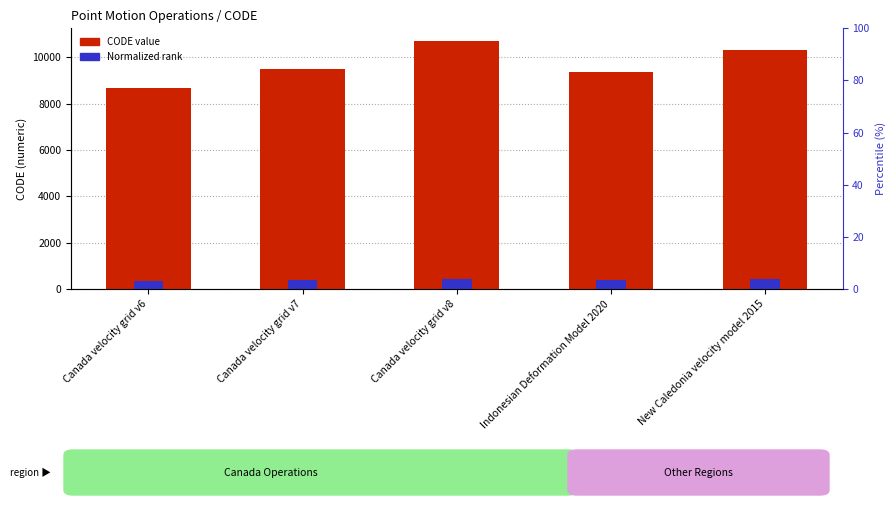

Which series changed the most between Canada velocity grid v6 and New Caledonia velocity model 2015?

CODE